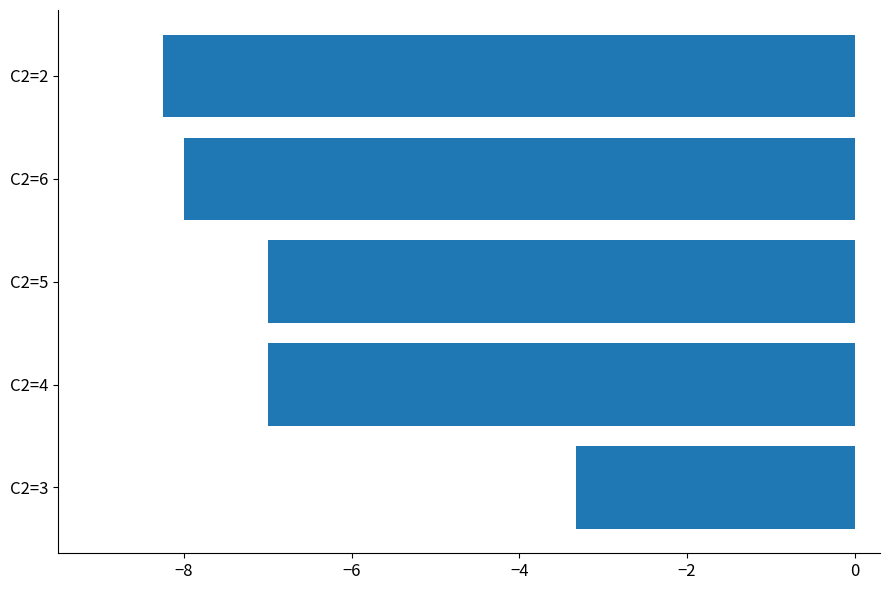

What is the change in value from C2=5 to C2=6?

-1.0